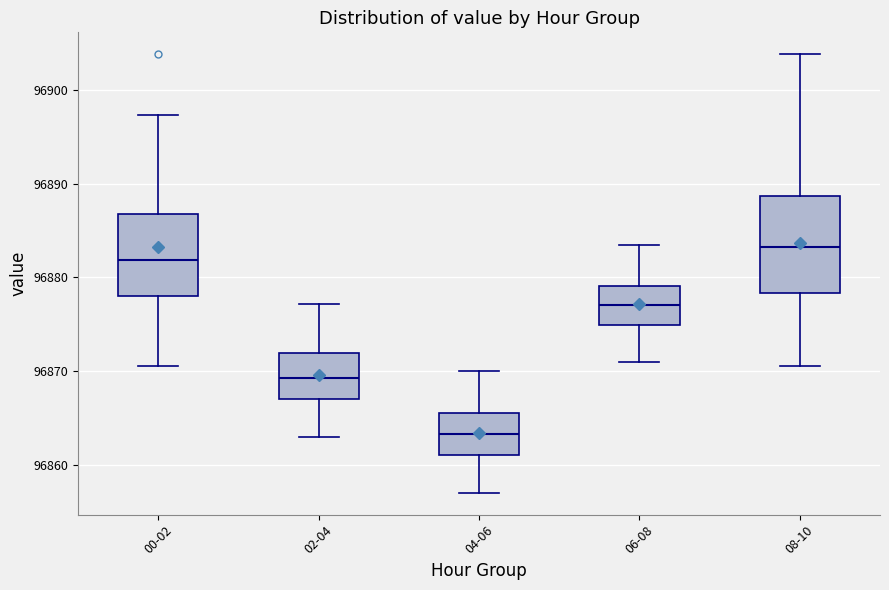

Reading left to right, read every box against the y-axis: the position of its median line, the range the box covers, and the ends of its whiskers. The values are not printed on the chart, so give them approximately, as read against the axis.

00-02: median 96882, box 96878 to 96887, whiskers 96871 to 96897
02-04: median 96869, box 96867 to 96872, whiskers 96863 to 96877
04-06: median 96863, box 96861 to 96866, whiskers 96857 to 96870
06-08: median 96877, box 96875 to 96879, whiskers 96871 to 96884
08-10: median 96883, box 96878 to 96889, whiskers 96871 to 96904